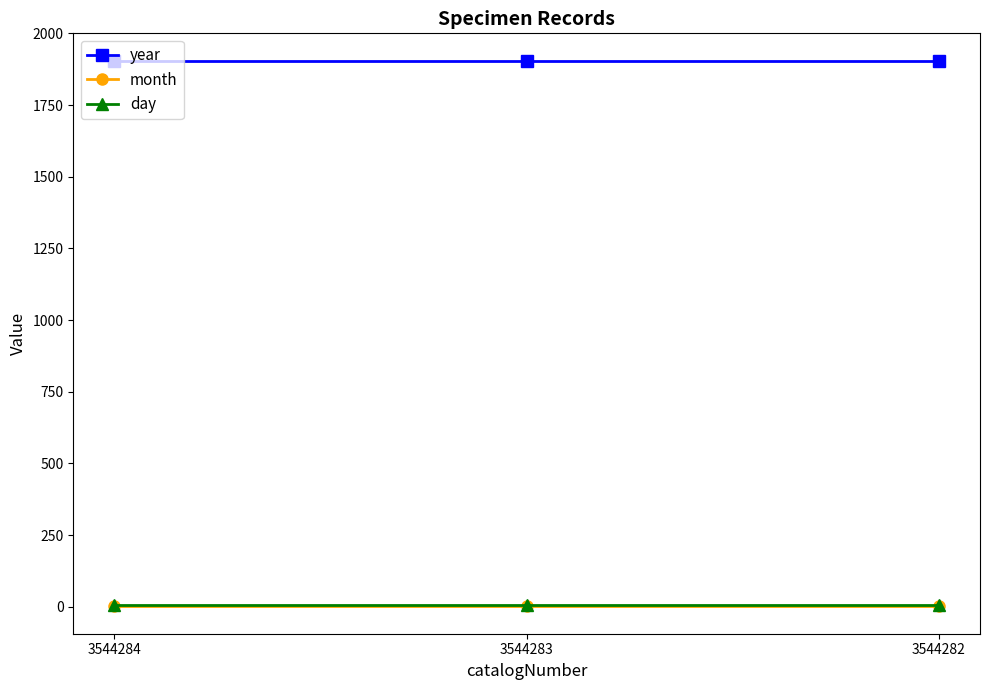

What is the maximum value for month?

1